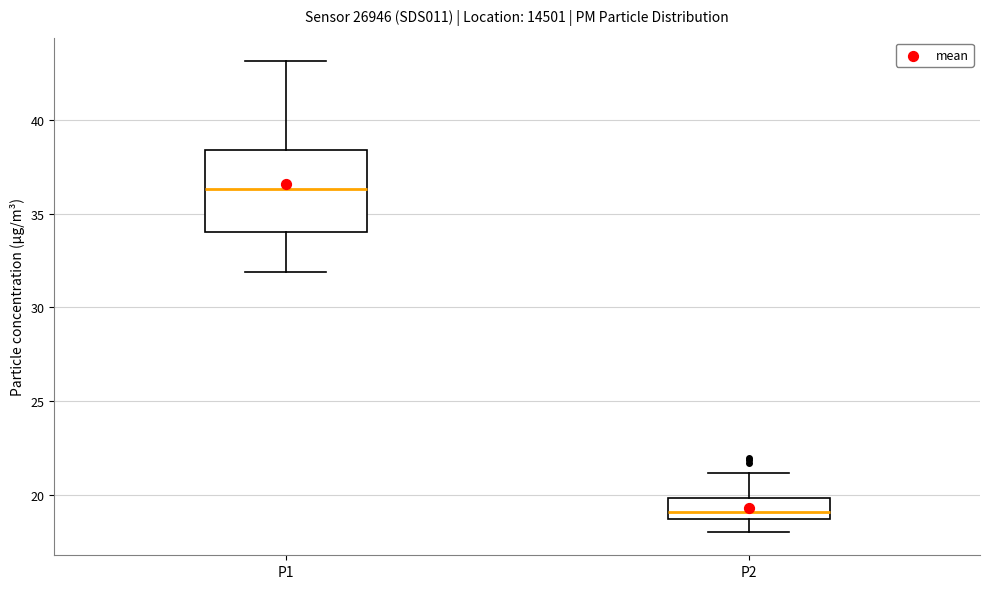

Which box is the tallest, from its lower edge to its upper edge?

P1